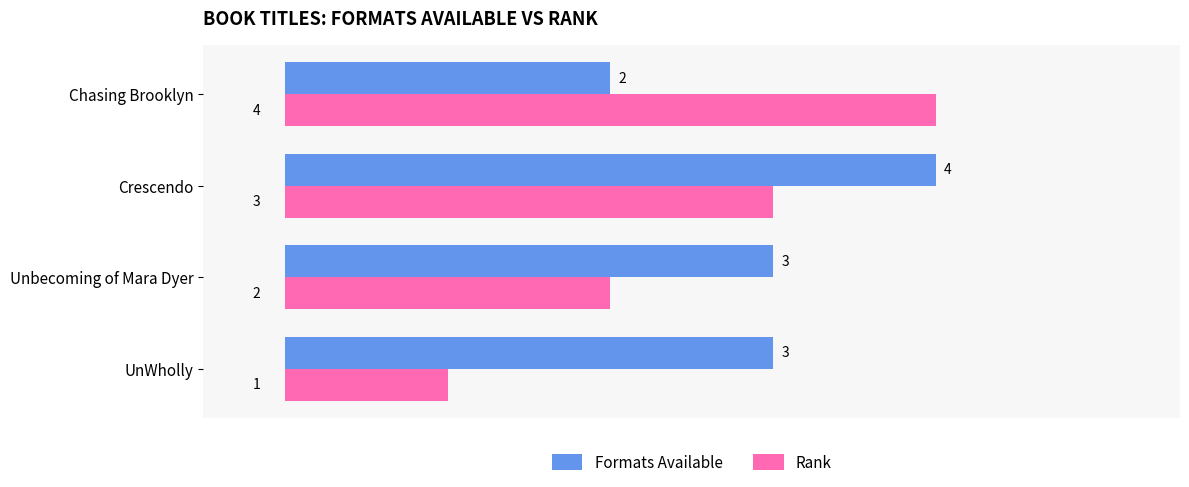

Rank the series at Unbecoming of Mara Dyer from highest to lowest value.

Formats Available, Rank